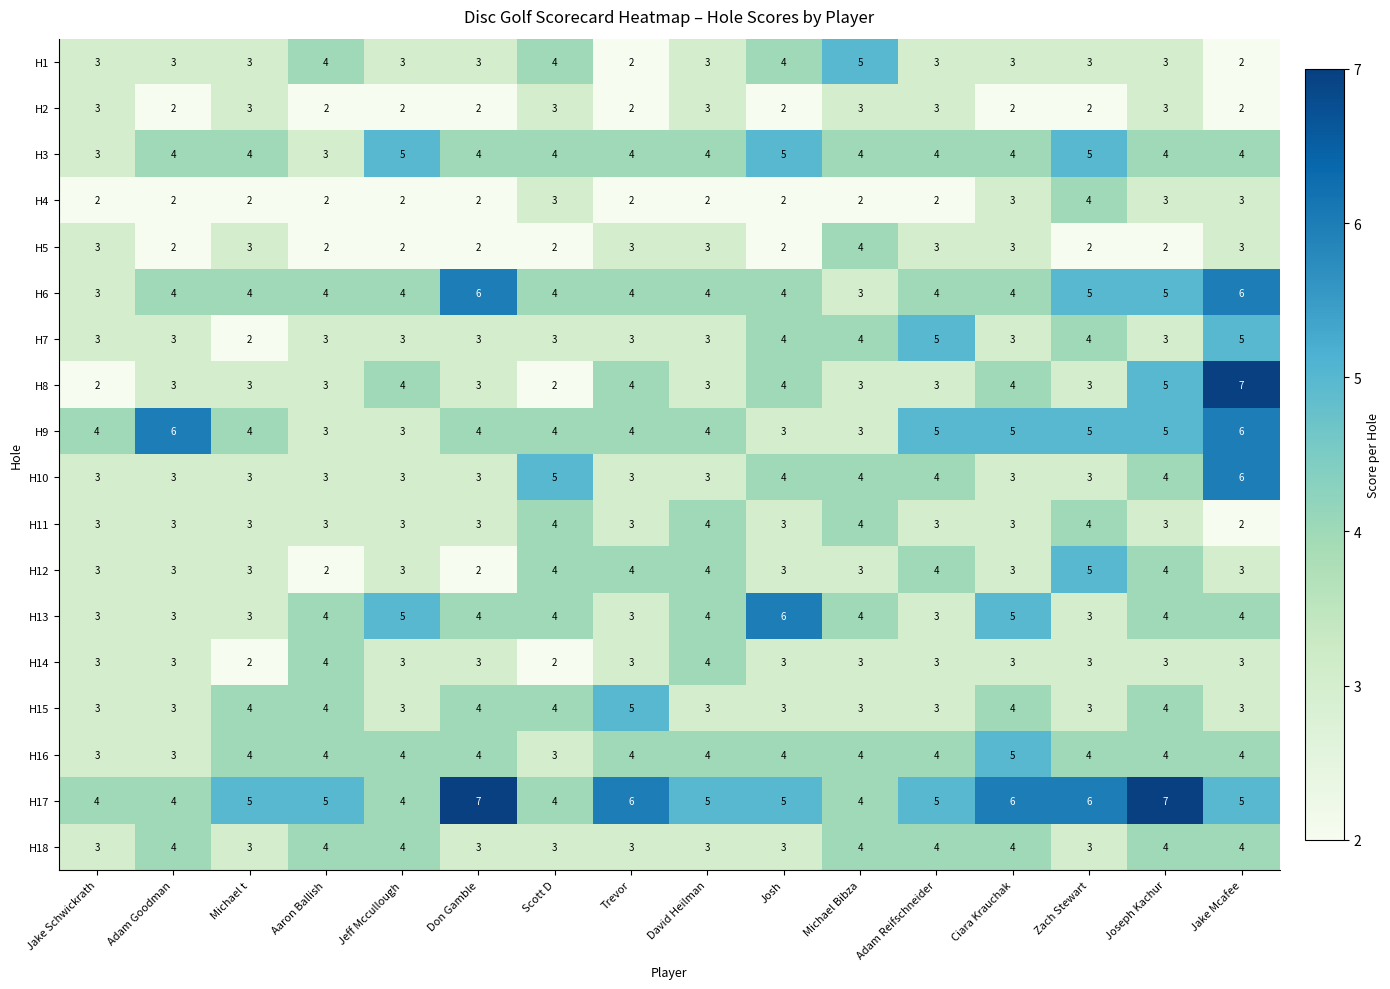

What is the maximum value for H12?

5